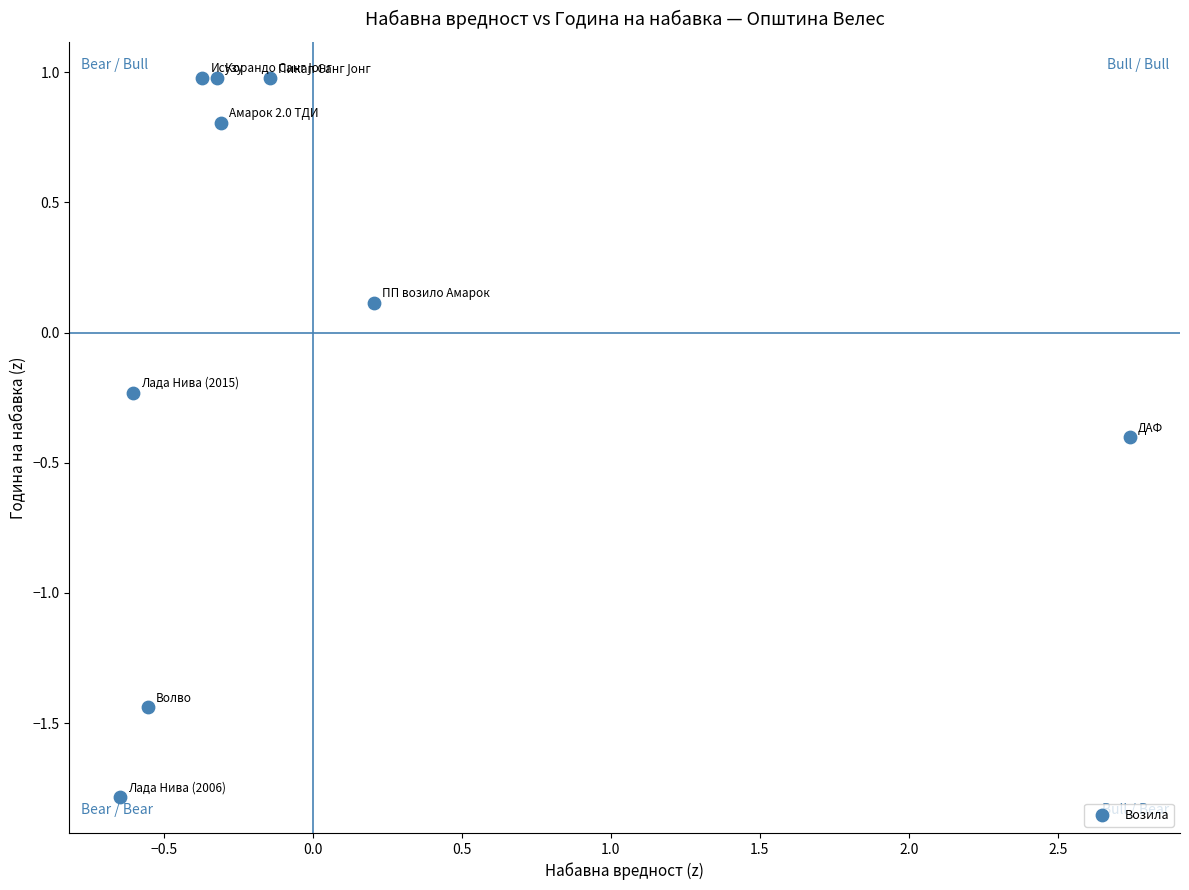

What is the range of Y values (max minus min)?

2.8